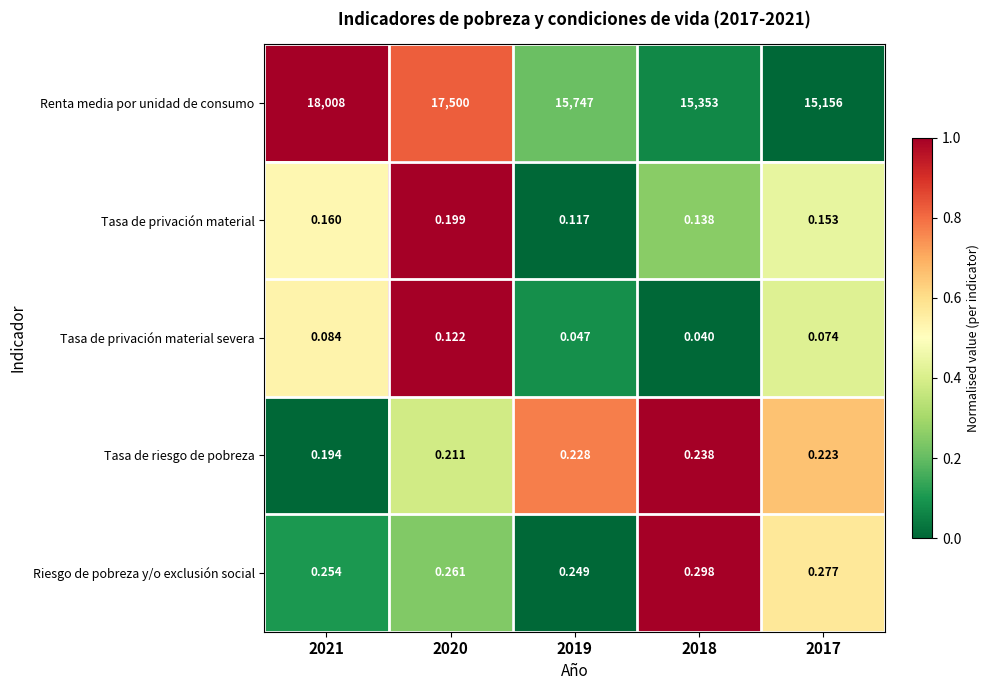

Rank the series by their maximum value, from highest to lowest.

Renta media por unidad de consumo, Riesgo de pobreza y/o exclusión social, Tasa de riesgo de pobreza, Tasa de privación material, Tasa de privación material severa